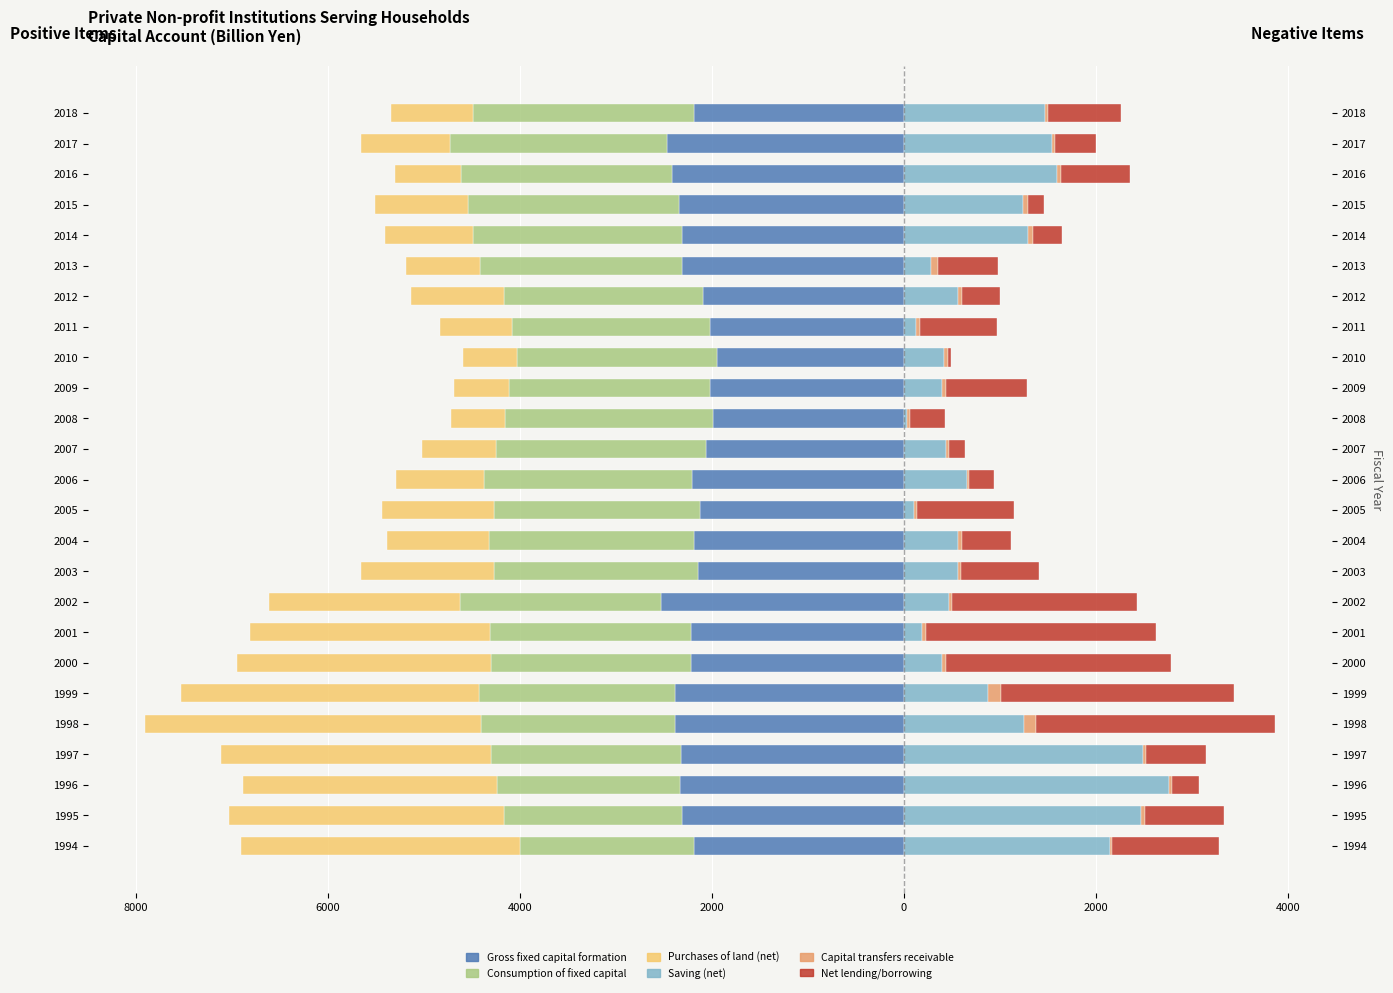

What is the difference between the second highest and minimum values in the Net lending/borrowing series?

2392.6